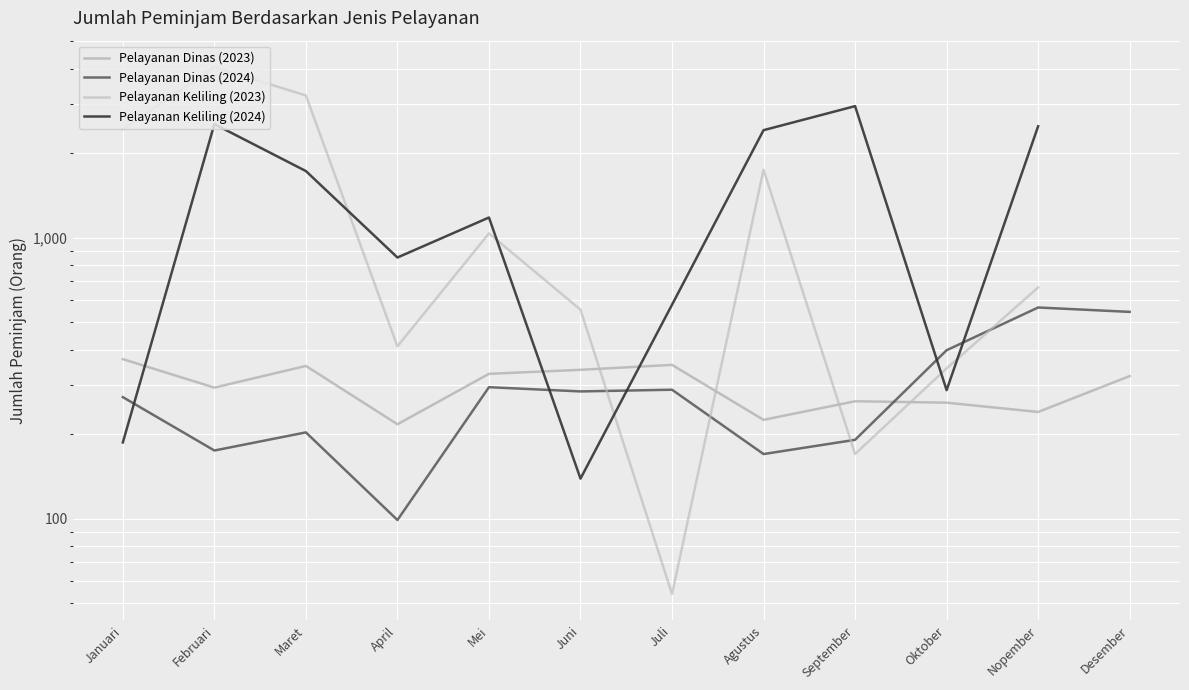

What are all the series names shown in the legend?

Pelayanan Dinas (2023), Pelayanan Dinas (2024), Pelayanan Keliling (2023), Pelayanan Keliling (2024)